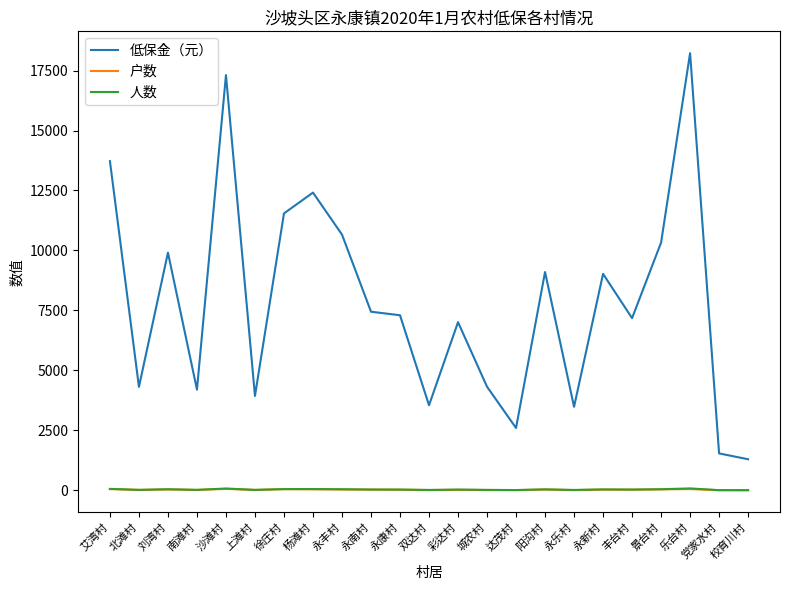

True or false: 低保金（元） and 户数 intersect in this chart.

False